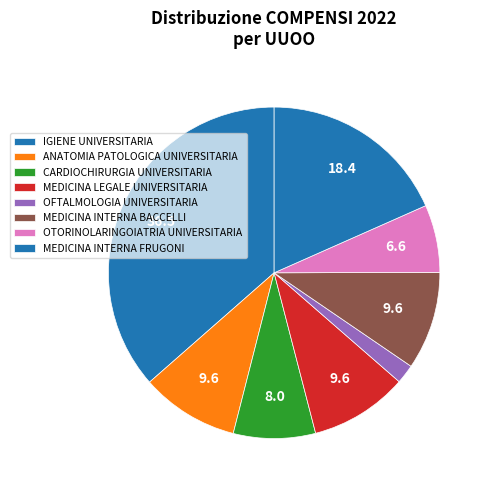

What is the change in value from MEDICINA LEGALE UNIVERSITARIA to OFTALMOLOGIA UNIVERSITARIA?

-46075.3